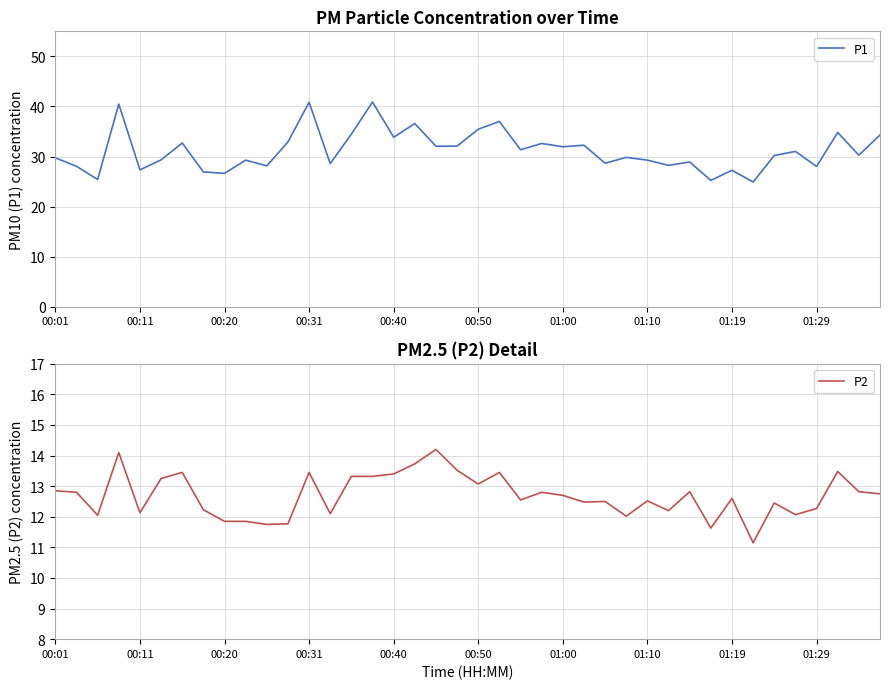

Reading right to left, what are all the values shown in this chart?

P1: 34.3	30.3	34.8	28.0	31.0	30.2	24.9	27.2	25.2	28.9	28.2	29.3	29.8	28.6	32.2	31.9	32.6	31.4	37.0	35.5	32.1	32.0	36.6	33.9	40.9	34.5	28.6	40.8	32.9	28.1	29.3	26.6	26.9	32.7	29.3	27.3	40.5	25.4	28.1	29.7
P2: 12.8	12.8	13.5	12.3	12.1	12.4	11.2	12.6	11.6	12.8	12.2	12.5	12.0	12.5	12.5	12.7	12.8	12.6	13.4	13.1	13.5	14.2	13.7	13.4	13.3	13.3	12.1	13.4	11.8	11.8	11.8	11.8	12.2	13.4	13.2	12.1	14.1	12.1	12.8	12.8